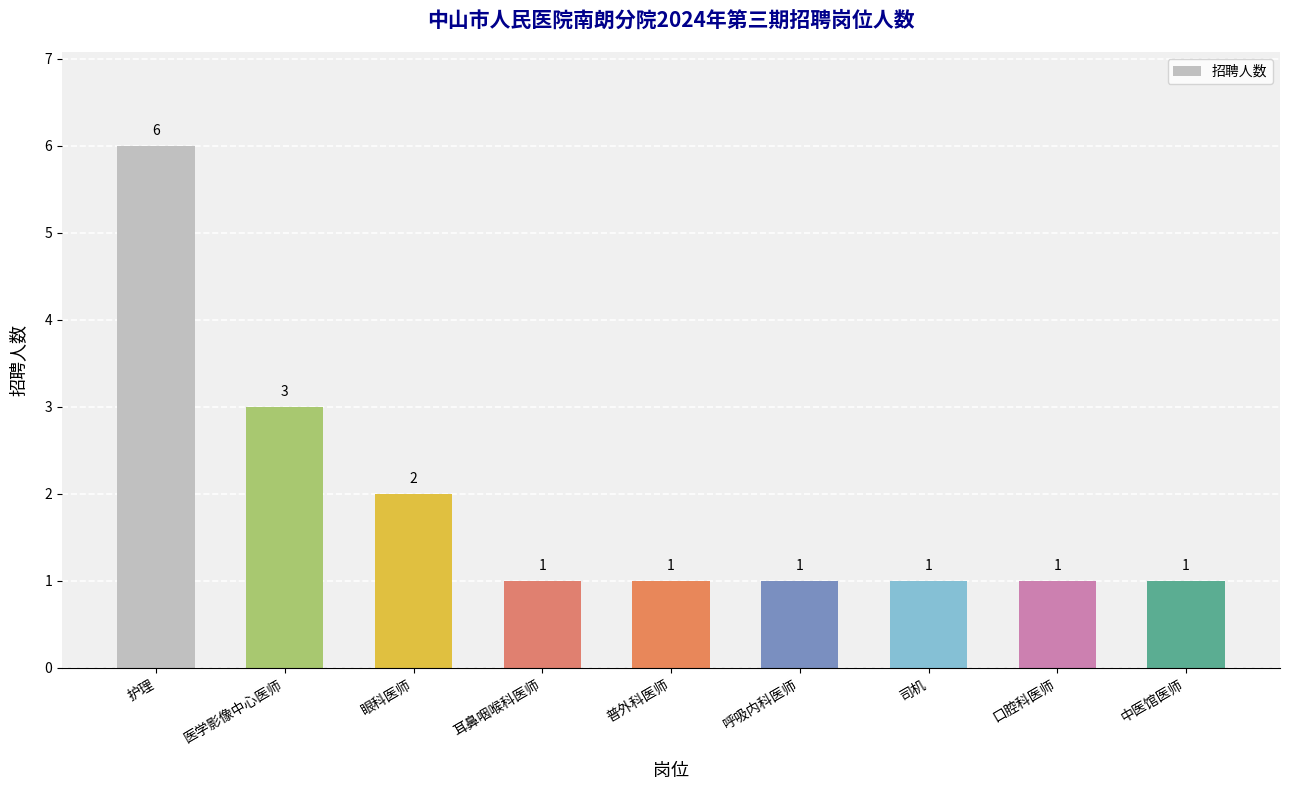

Reading left to right, extract all data points from this chart.

护理=6	医学影像中心医师=3	眼科医师=2	耳鼻咽喉科医师=1	普外科医师=1	呼吸内科医师=1	司机=1	口腔科医师=1	中医馆医师=1